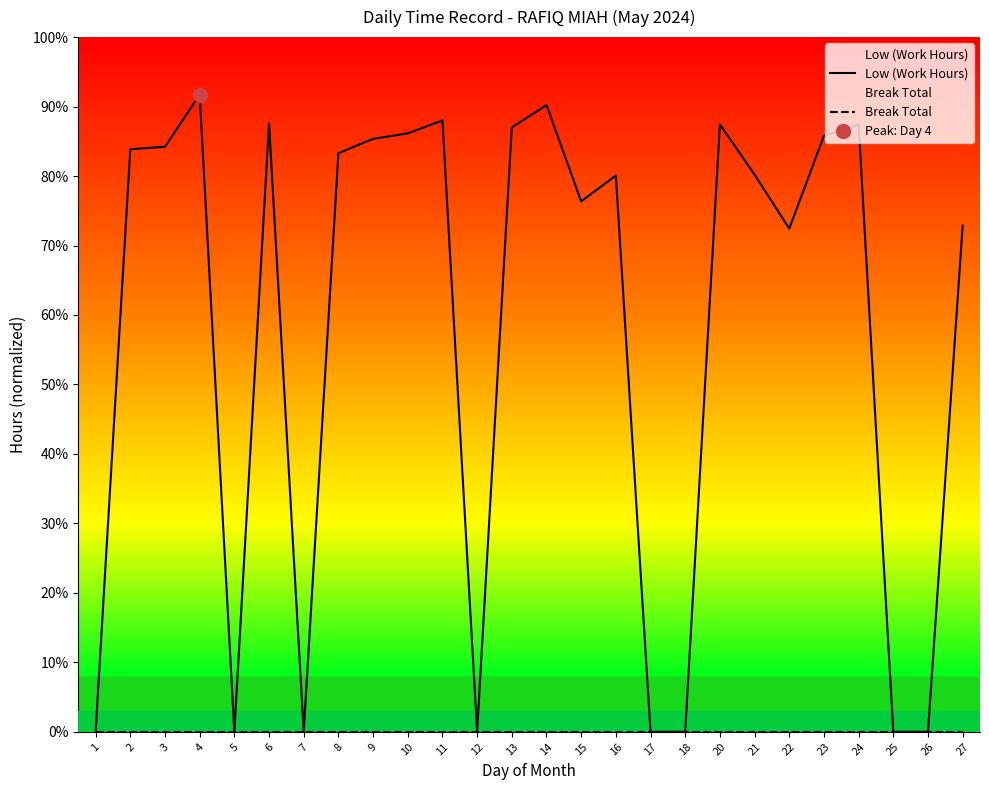

Count the number of data series in this chart.

2